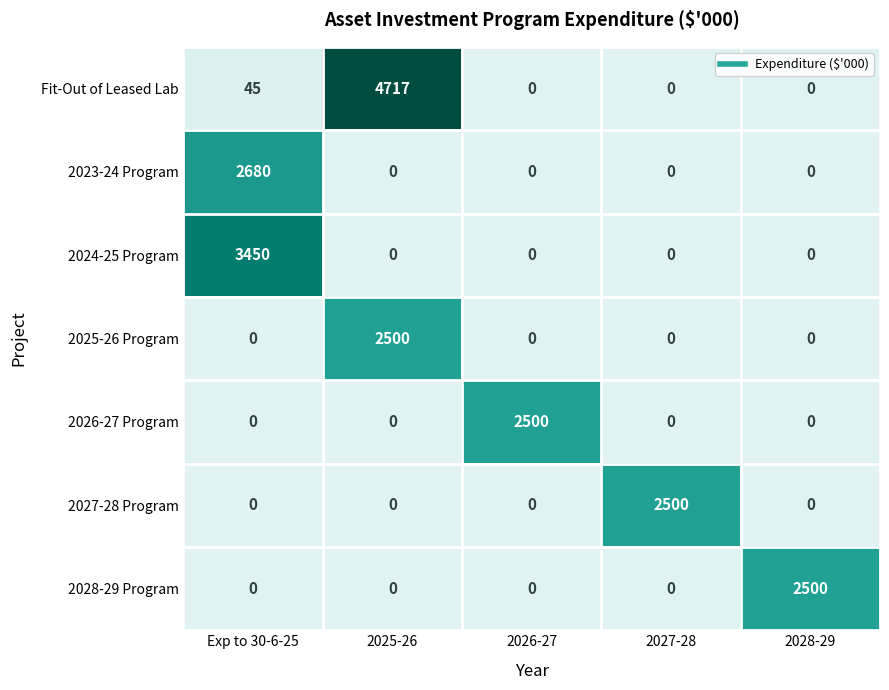

What is the difference between the Fit-Out of Leased Lab values at 2025-26 and 2026-27?

4717